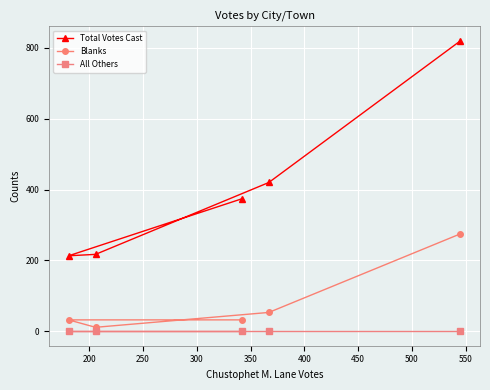

What is the greatest value displayed?

820